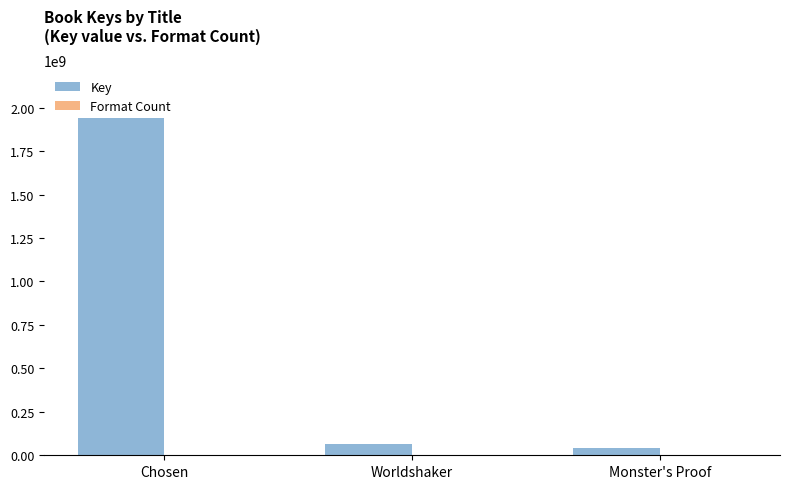

Reading right to left, what are all the values shown in this chart?

Key: Monster's Proof=41314087	Worldshaker=65590882	Chosen=2112969743
Format Count: Monster's Proof=2	Worldshaker=3	Chosen=2